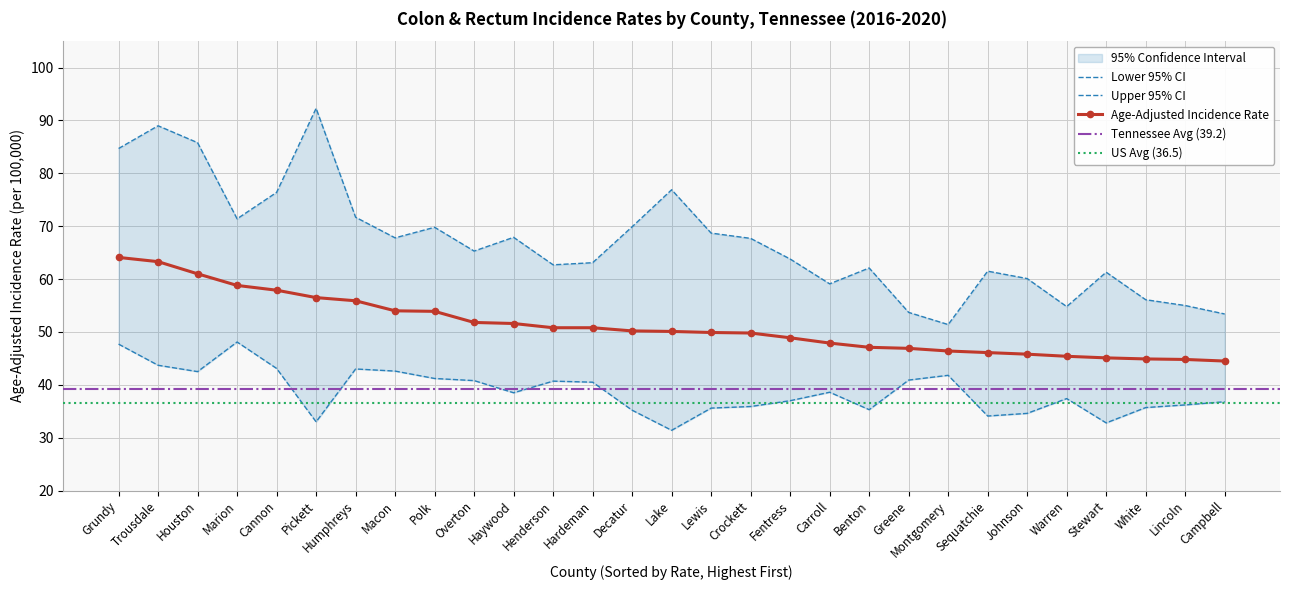

The Age-Adjusted Rate series shows 51.6 at Haywood. True or false?

True